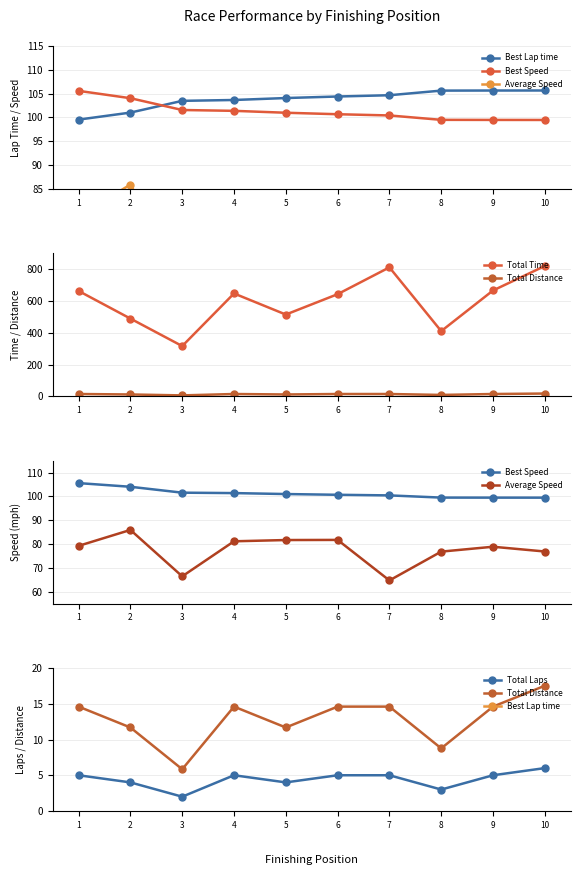

Which series has the largest range (max minus min)?

Total Time